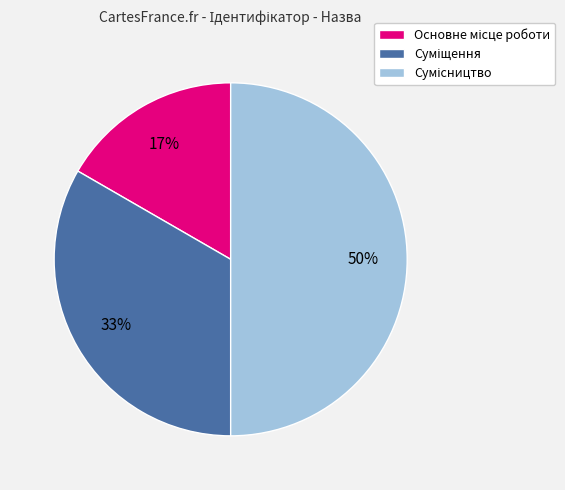

To the nearest percent, what is the average slice percentage?

33%